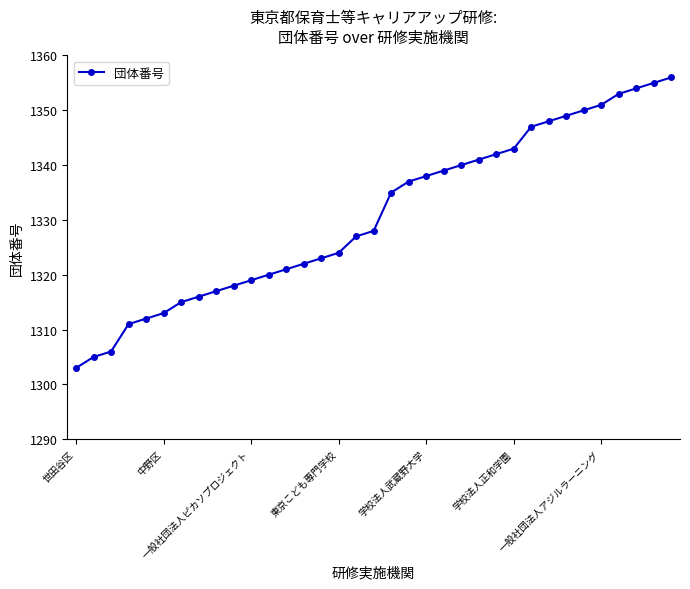

What is the value of the 31st point from the left?

1351